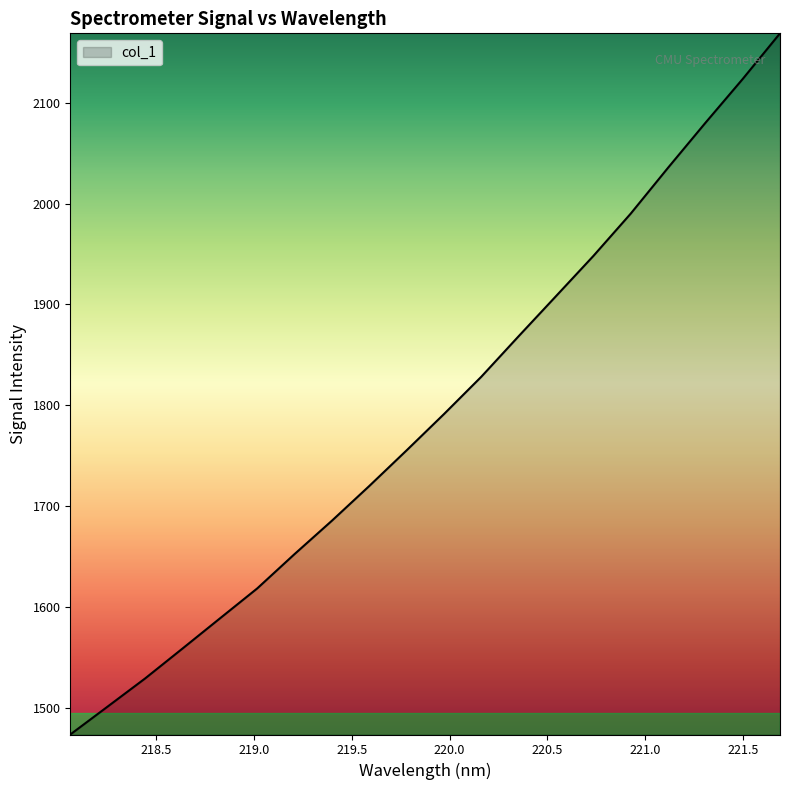

What is the difference between the maximum and minimum values?

694.8